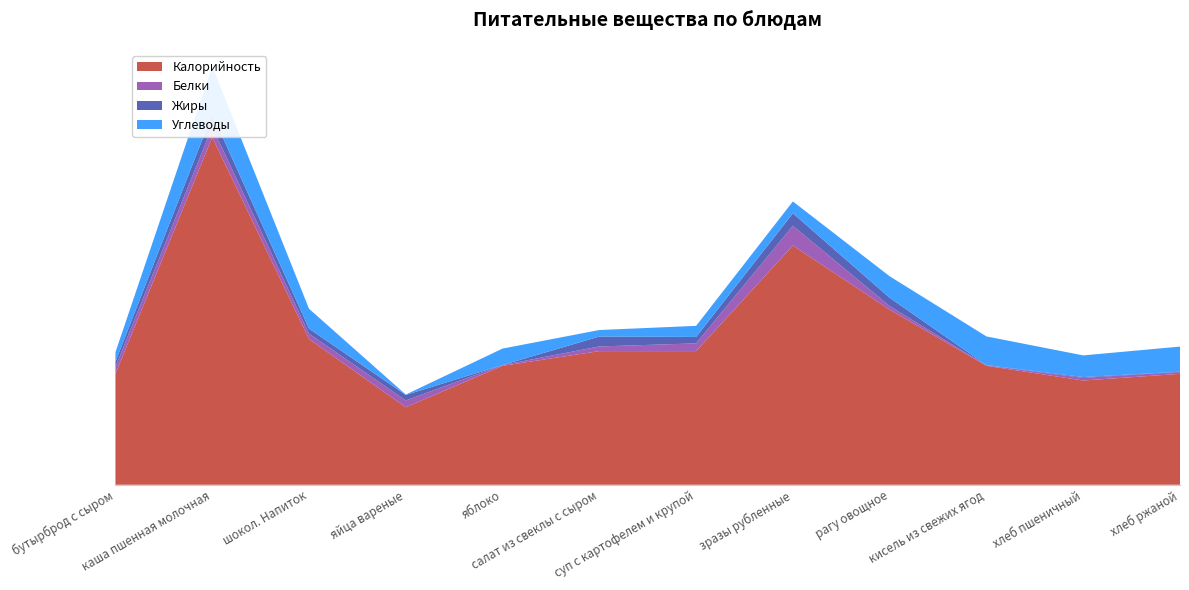

Reading left to right, transcribe all the data shown in this chart.

Калорийность: бутырброд с сыром=83.0	каша пшенная молочная=260.0	шокол. Напиток=109.0	яйца вареные=58.0	яблоко=89.0	салат из свеклы с сыром=100.0	суп с картофелем и крупой=100.0	зразы рубленные=179.0	рагу овощное=131.0	кисель из свежих ягод=89.0	хлеб пшеничный=78.0	хлеб ржаной=83.0
Белки: бутырброд с сыром=5.3	каша пшенная молочная=7.8	шокол. Напиток=4.1	яйца вареные=5.1	яблоко=0.6	салат из свеклы с сыром=3.5	суп с картофелем и крупой=5.8	зразы рубленные=14.8	рагу овощное=2.7	кисель из свежих ягод=0.3	хлеб пшеничный=2.0	хлеб ржаной=1.4
Жиры: бутырброд с сыром=3.7	каша пшенная молочная=9.5	шокол. Напиток=3.7	яйца вареные=4.1	яблоко=0.0	салат из свеклы с сыром=7.4	суп с картофелем и крупой=4.8	зразы рубленные=9.3	рагу овощное=6.2	кисель из свежих ягод=0.2	хлеб пшеничный=0.6	хлеб ржаной=0.2
Углеводы: бутырброд с сыром=7.2	каша пшенная молочная=35.8	шокол. Напиток=14.9	яйца вареные=0.3	яблоко=12.3	салат из свеклы с сыром=4.9	суп с картофелем и крупой=8.3	зразы рубленные=8.9	рагу овощное=16.1	кисель из свежих ягод=21.5	хлеб пшеничный=16.2	хлеб ржаной=18.8